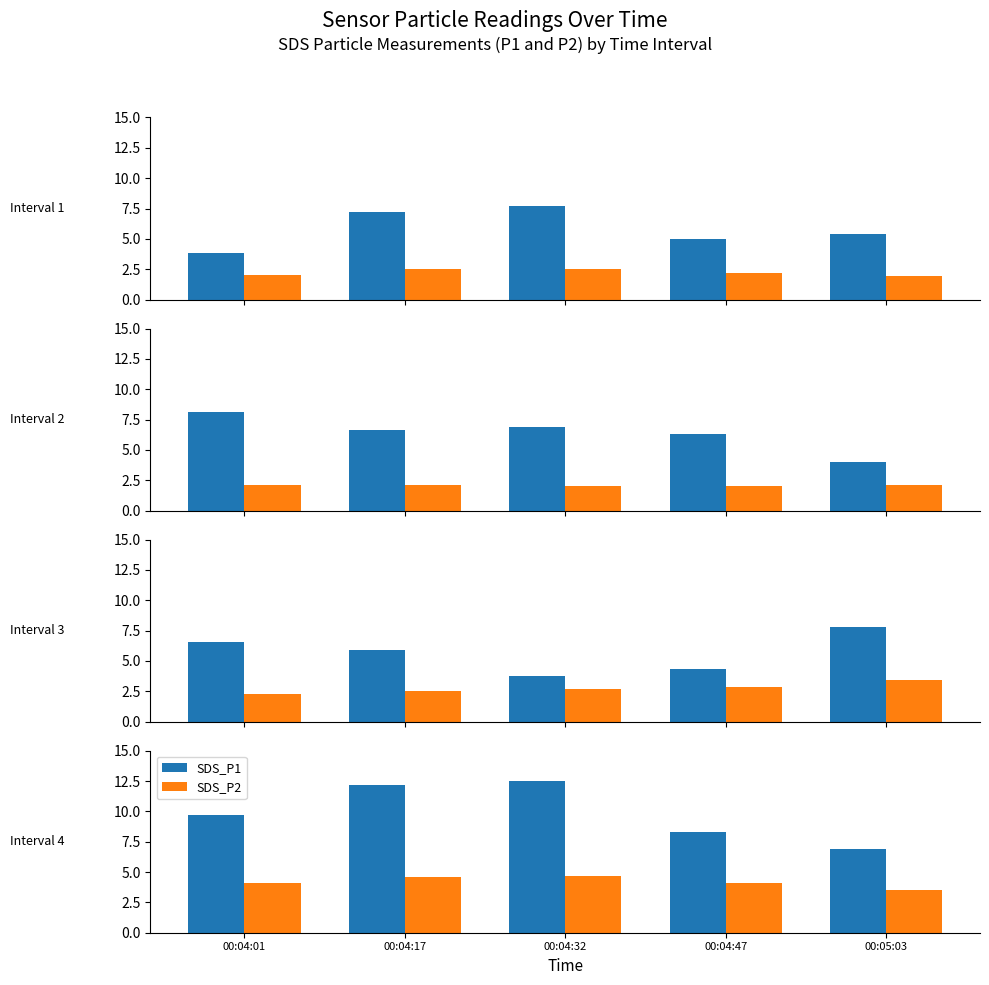

Rank the series by their average value, from lowest to highest.

SDS_P2, SDS_P1